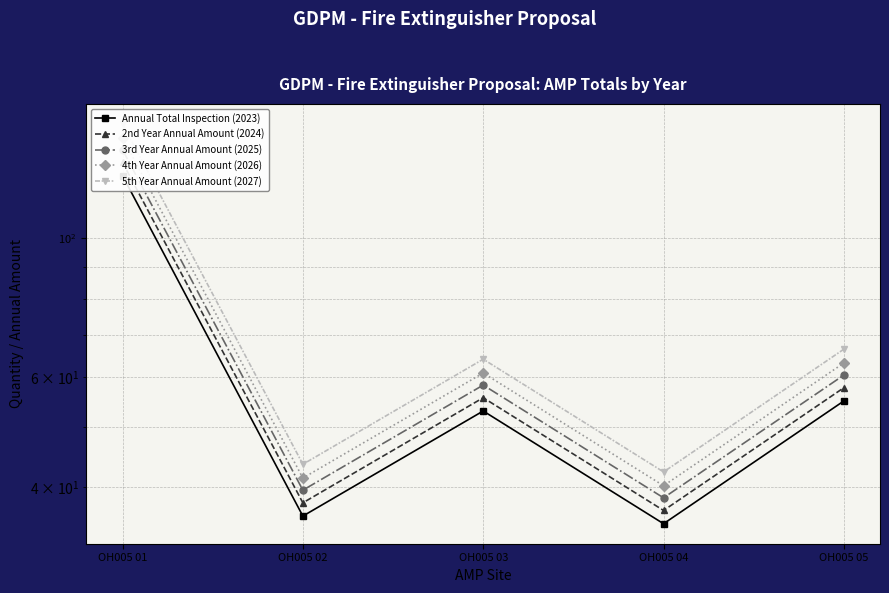

The Annual Total Inspection (2023) series shows 53.4 at OH005 02. True or false?

False